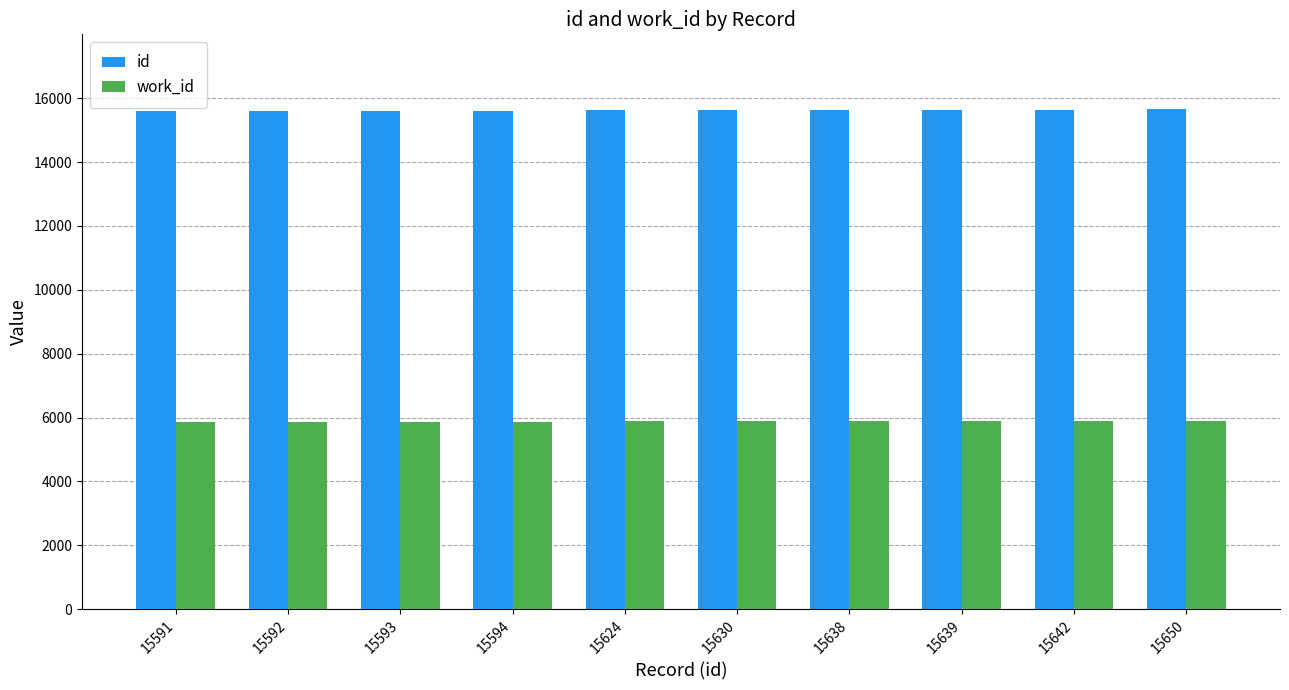

Rank the series at 15592 from lowest to highest value.

work_id, id